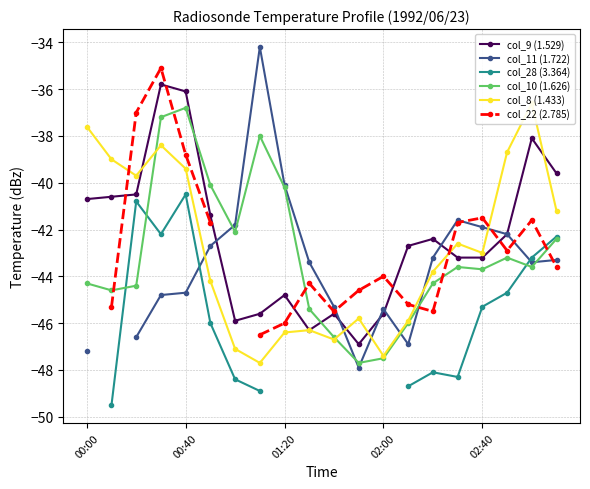

The value of col_8 (1.433) at 13 is -82.5. True or false?

False